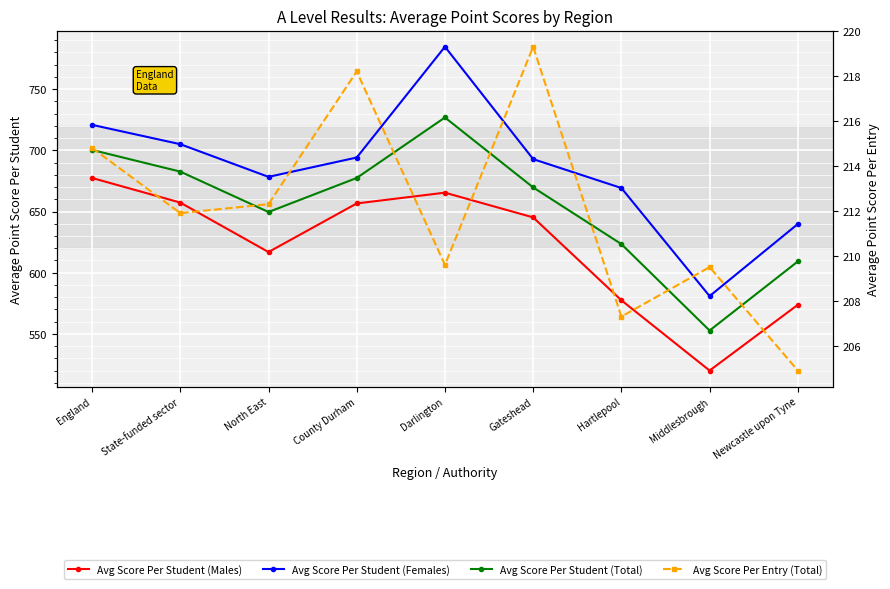

Reading right to left, what are all the values shown in this chart?

Avg Score Per Student (Males): 573.8	520.1	577.5	645.2	665.4	656.6	616.9	657.3	677.4
Avg Score Per Student (Females): 639.8	580.9	669.2	692.8	784.6	694.1	678.3	705.0	720.8
Avg Score Per Student (Total): 609.2	552.8	623.4	669.7	726.8	677.4	649.6	682.6	700.3
Avg Score Per Entry (Total): 204.9	209.5	207.3	219.3	209.6	218.2	212.3	211.9	214.8